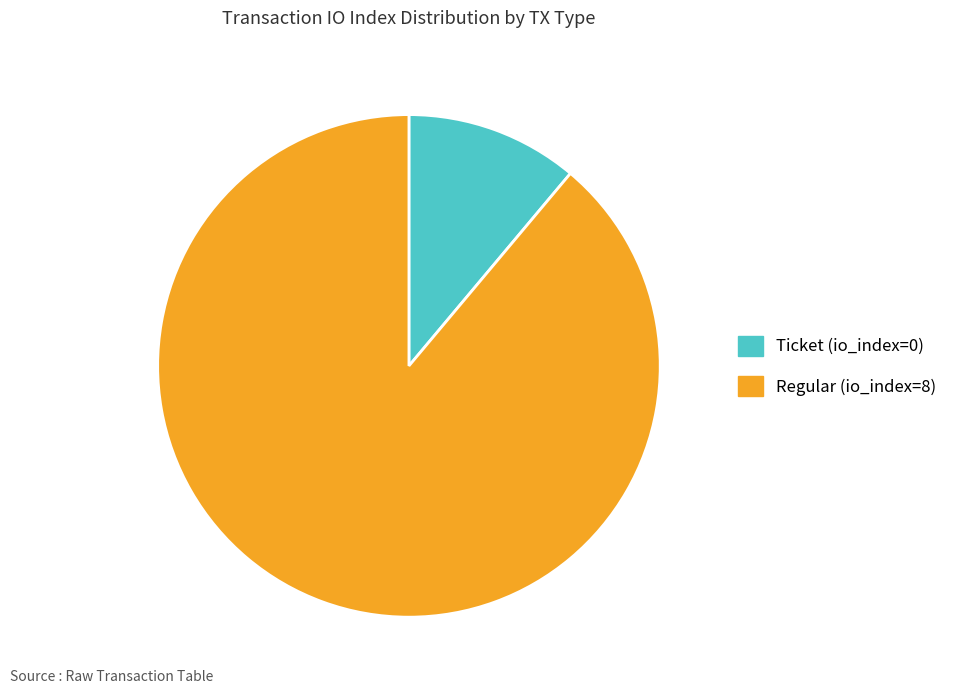

What is the majority slice?

Regular (io_index=8)